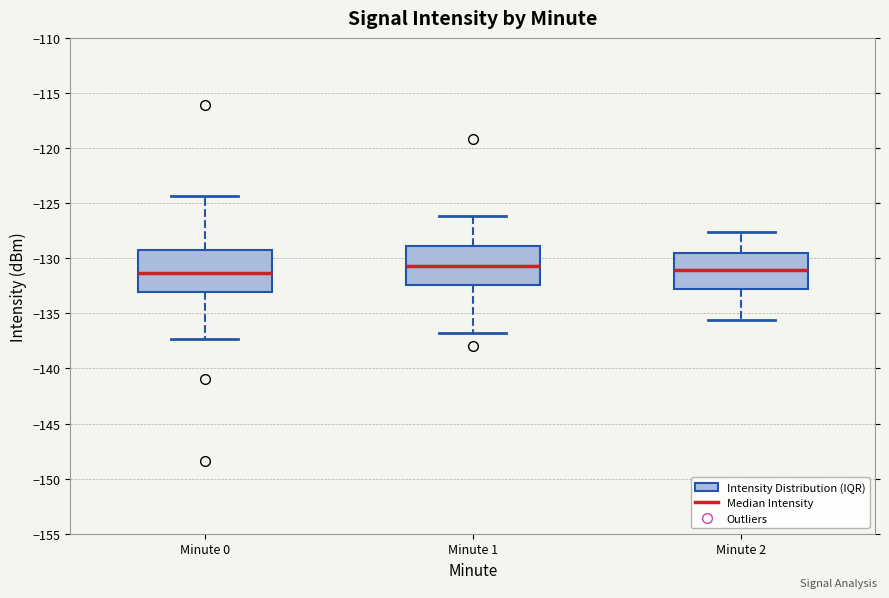

Where does the upper whisker of the box for Minute 1 end on the y-axis? The values are not printed on the chart, so give them approximately, as read against the axis.

-126.0